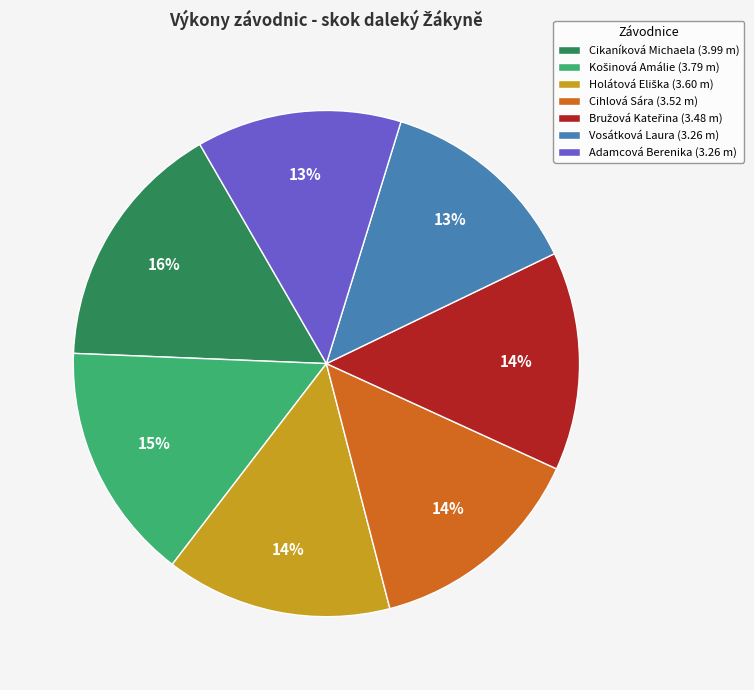

How many slices are in this pie chart?

7